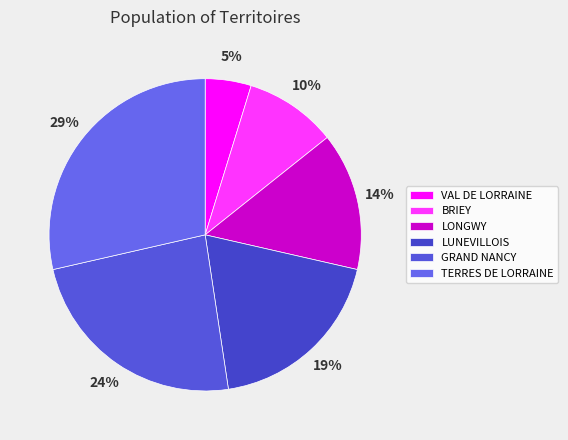

How many slices are in this pie chart?

6